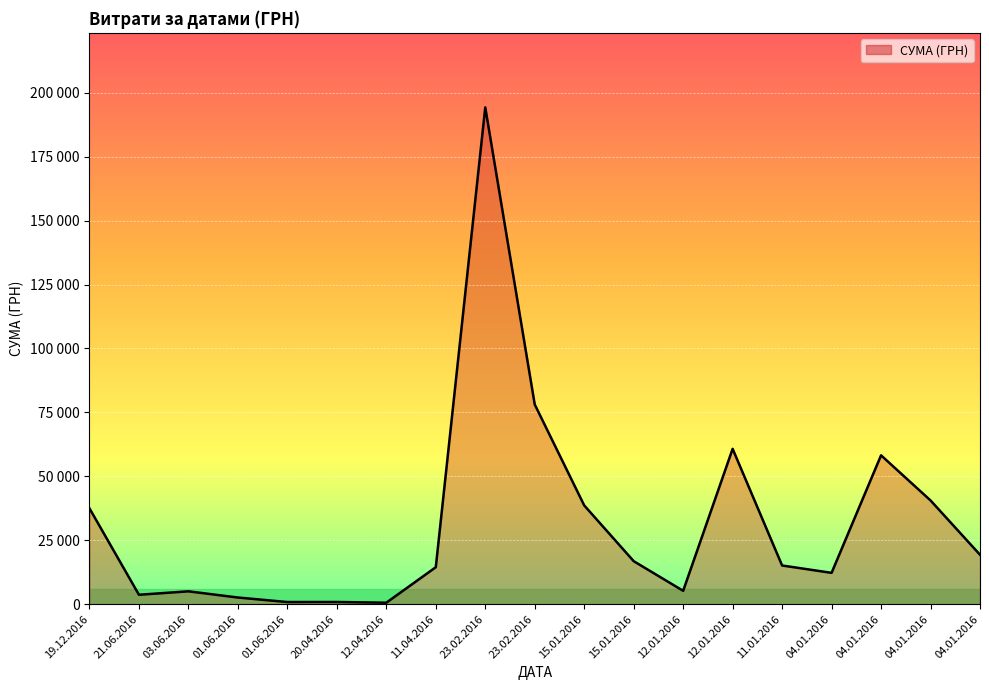

What is the label of the 1st point from the right?

04.01.2016